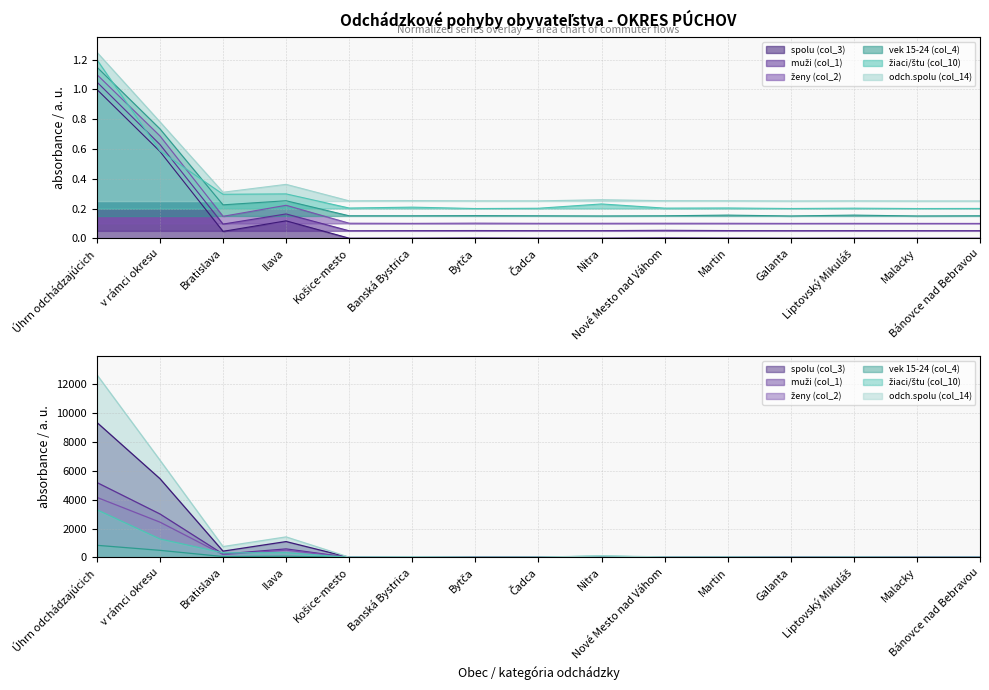

Does the chart have visible grid lines?

Yes